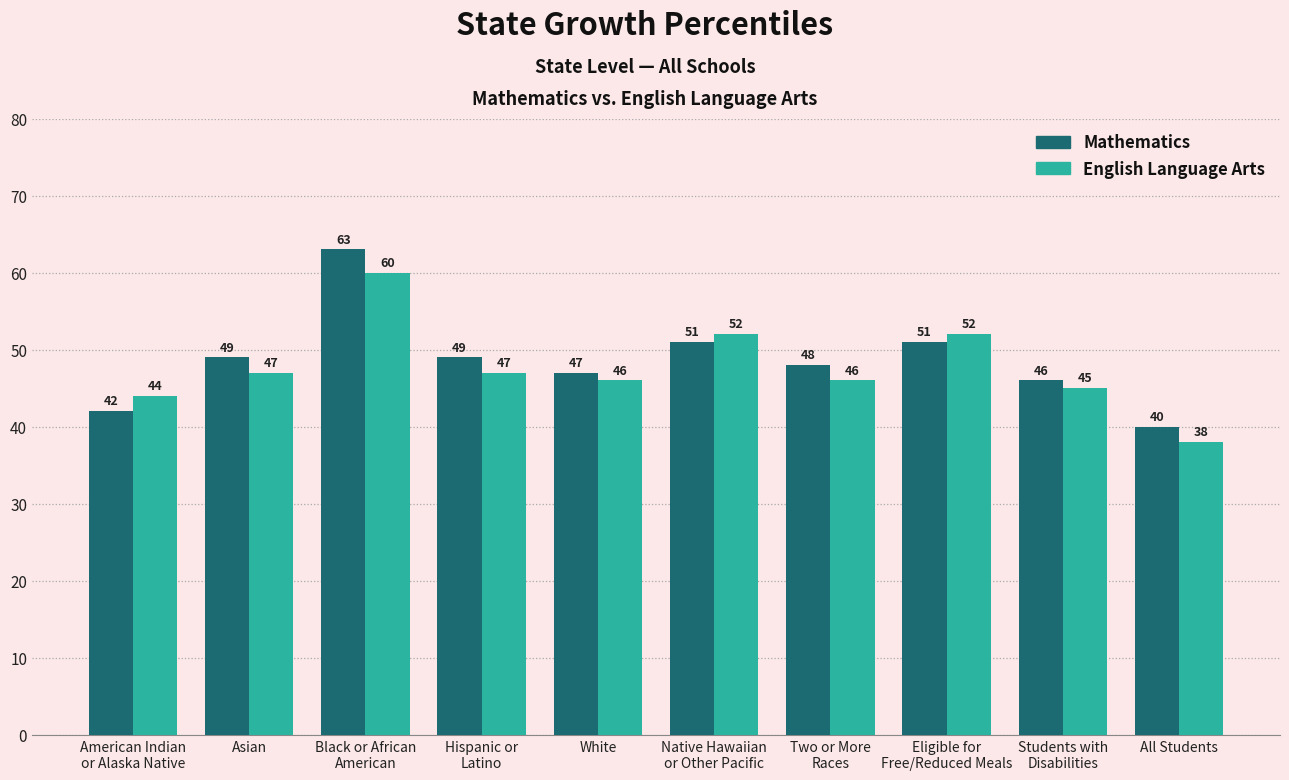

What is the label of the 6th bar from the right?

White